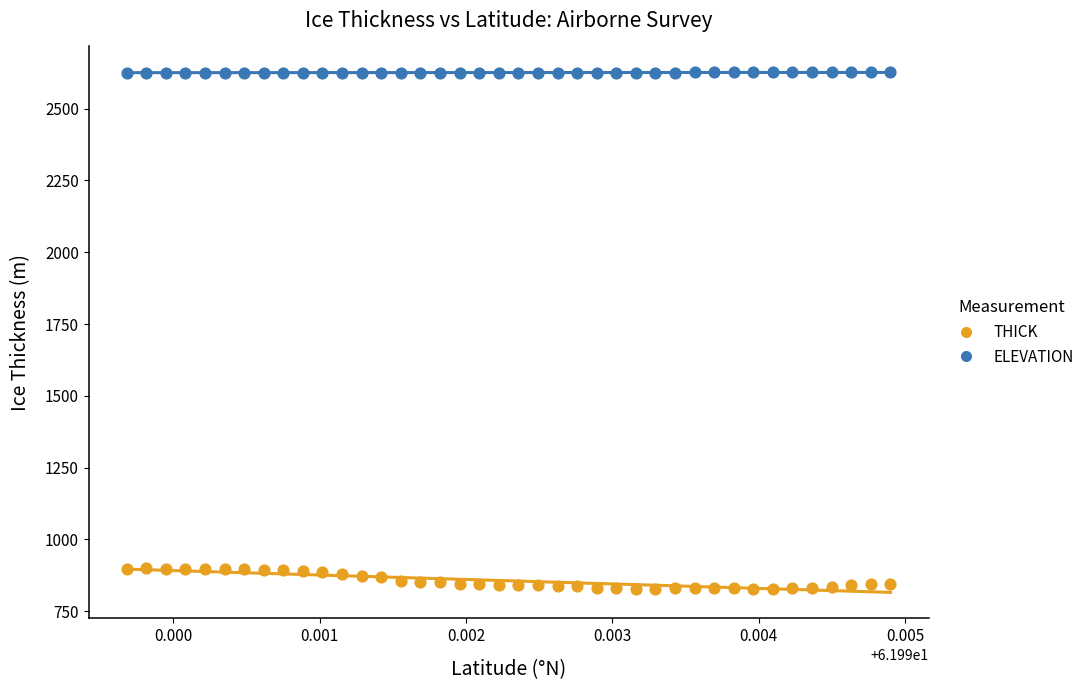

Which series contains the lowest Y value?

THICK